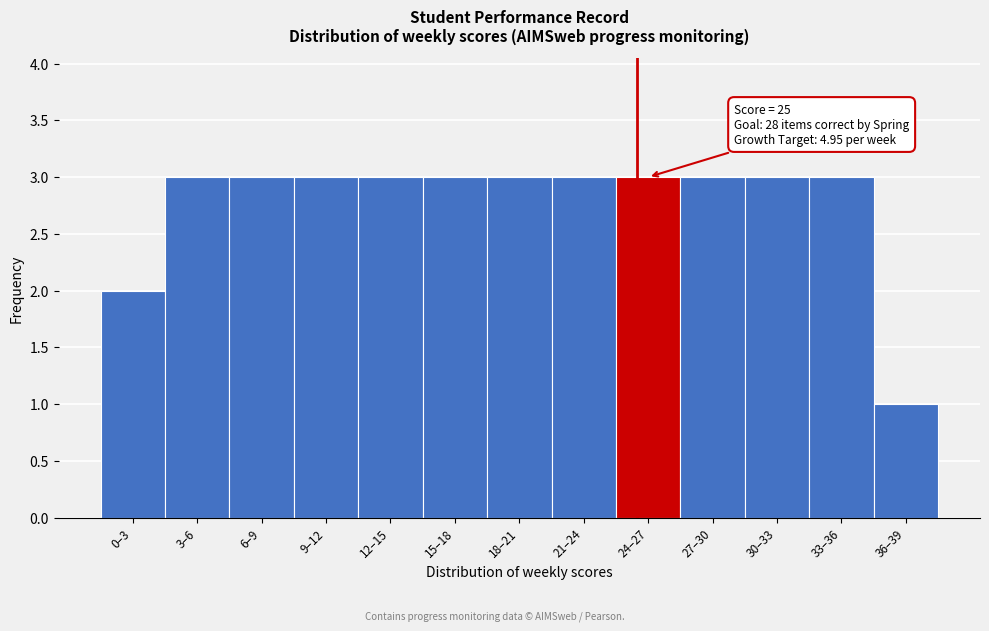

Reading right to left, what are all the values shown in this chart?

36–39=1	33–36=3	30–33=3	27–30=3	24–27=3	21–24=3	18–21=3	15–18=3	12–15=3	9–12=3	6–9=3	3–6=3	0–3=2